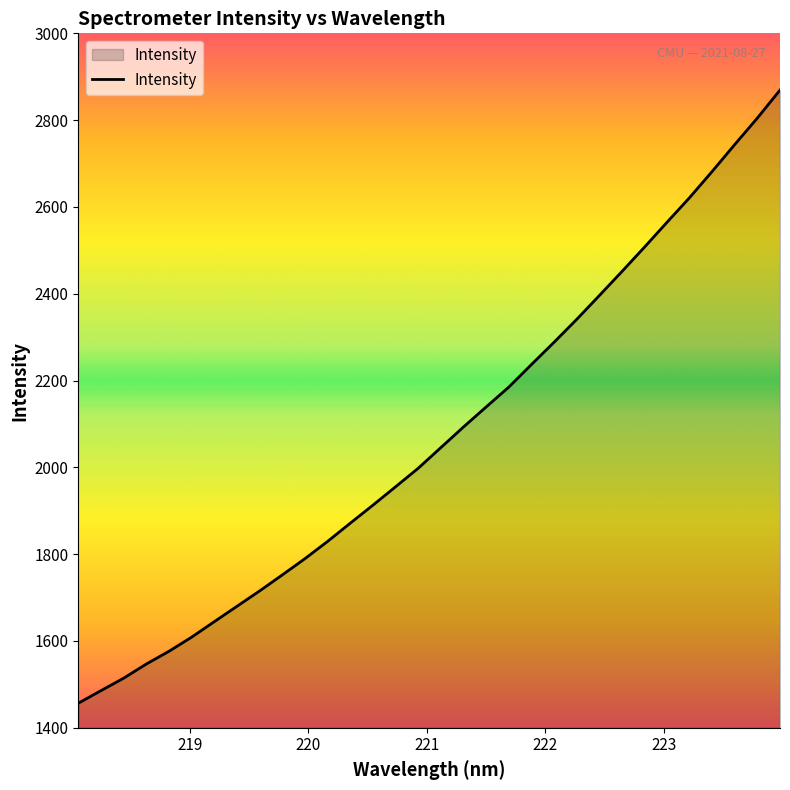

What is the maximum value shown in the chart?

2869.3